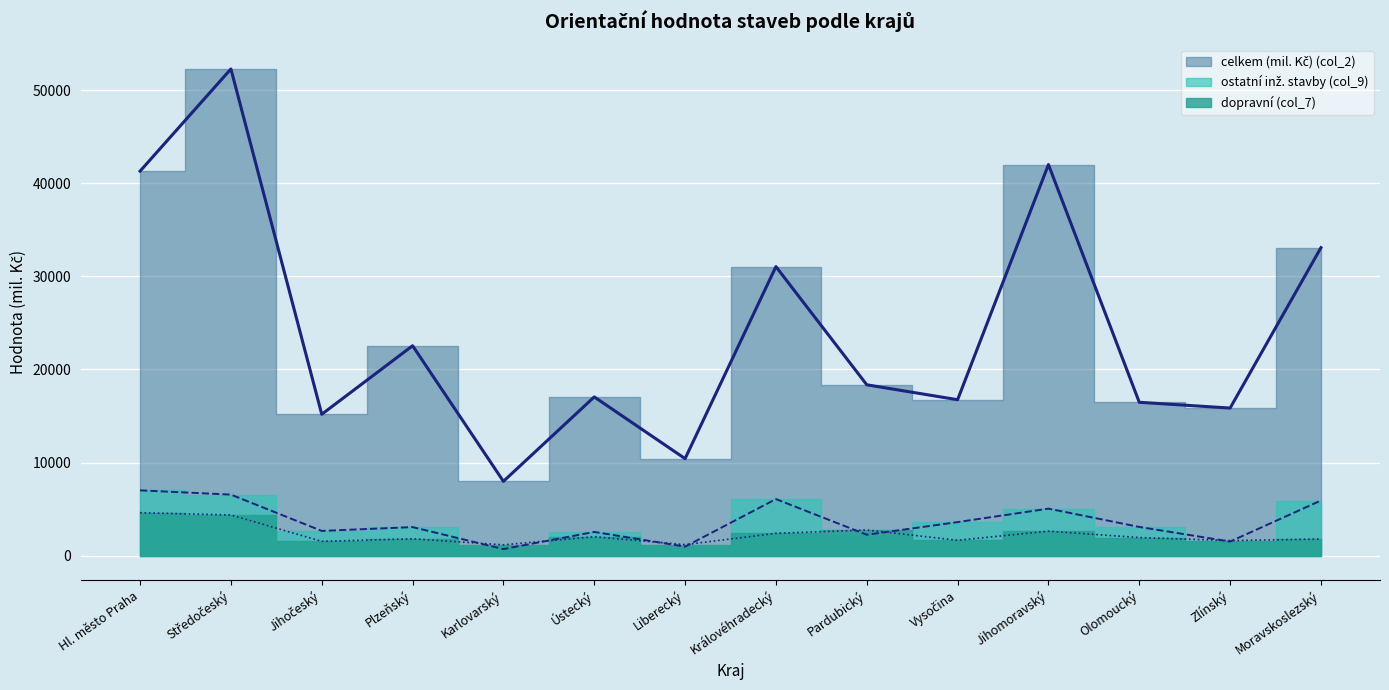

What is the total value across all series at Vysočina?

21985